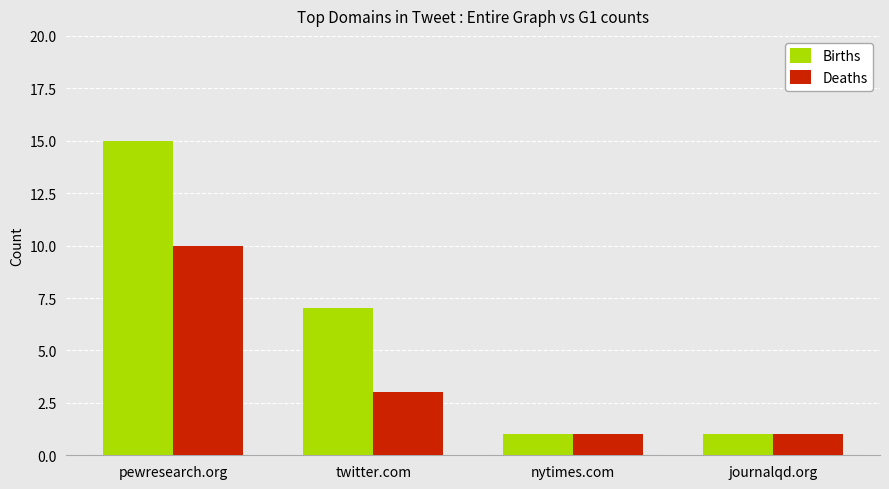

How many values in the Deaths series are below 3?

2